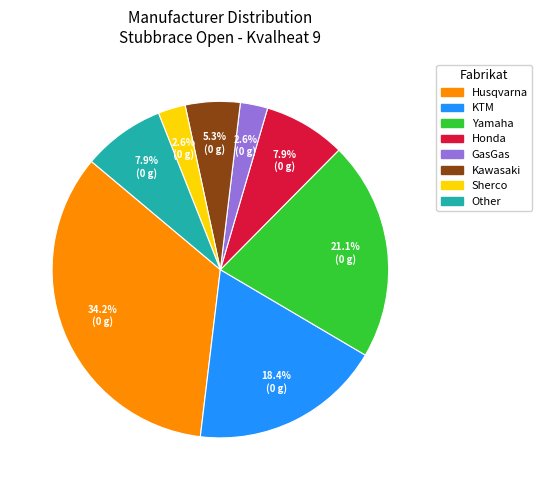

Between Sherco and Honda, which is larger?

Honda